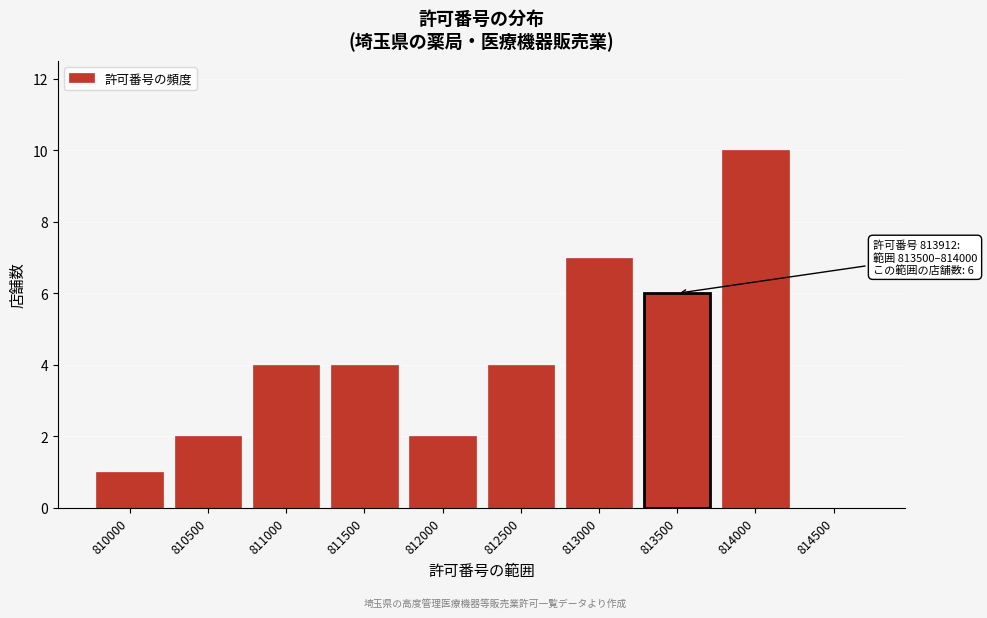

Reading left to right, extract all data points from this chart.

810000=1	810500=2	811000=4	811500=4	812000=2	812500=4	813000=7	813500=6	814000=10	814500=0